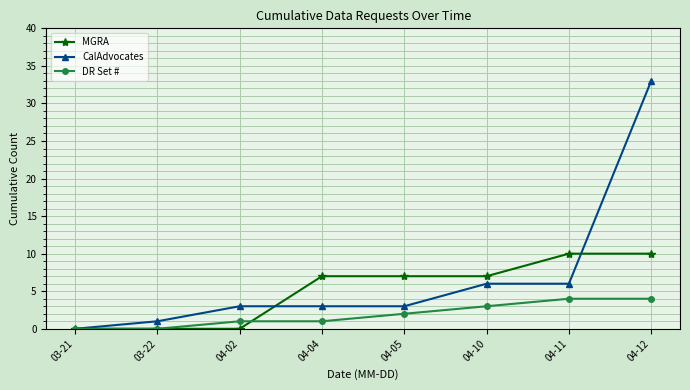

What are all the series names shown in the legend?

MGRA, CalAdvocates, DR Set #